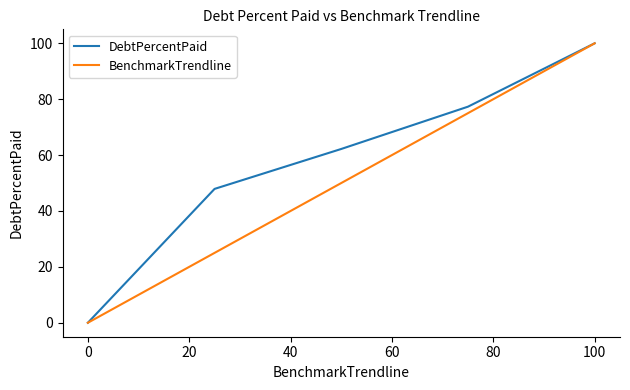

Which series has the largest total across all categories?

DebtPercentPaid